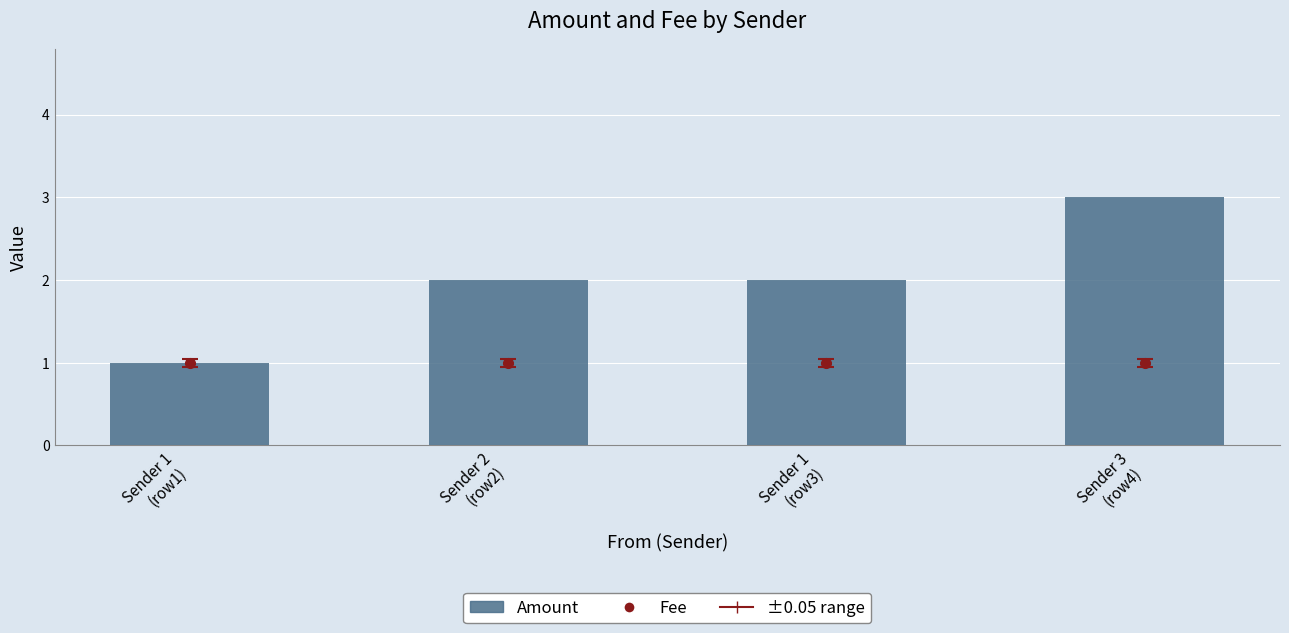

Rank the categories by value from highest to lowest.

Sender 3
(row4), Sender 2
(row2), Sender 1
(row3), Sender 1
(row1)